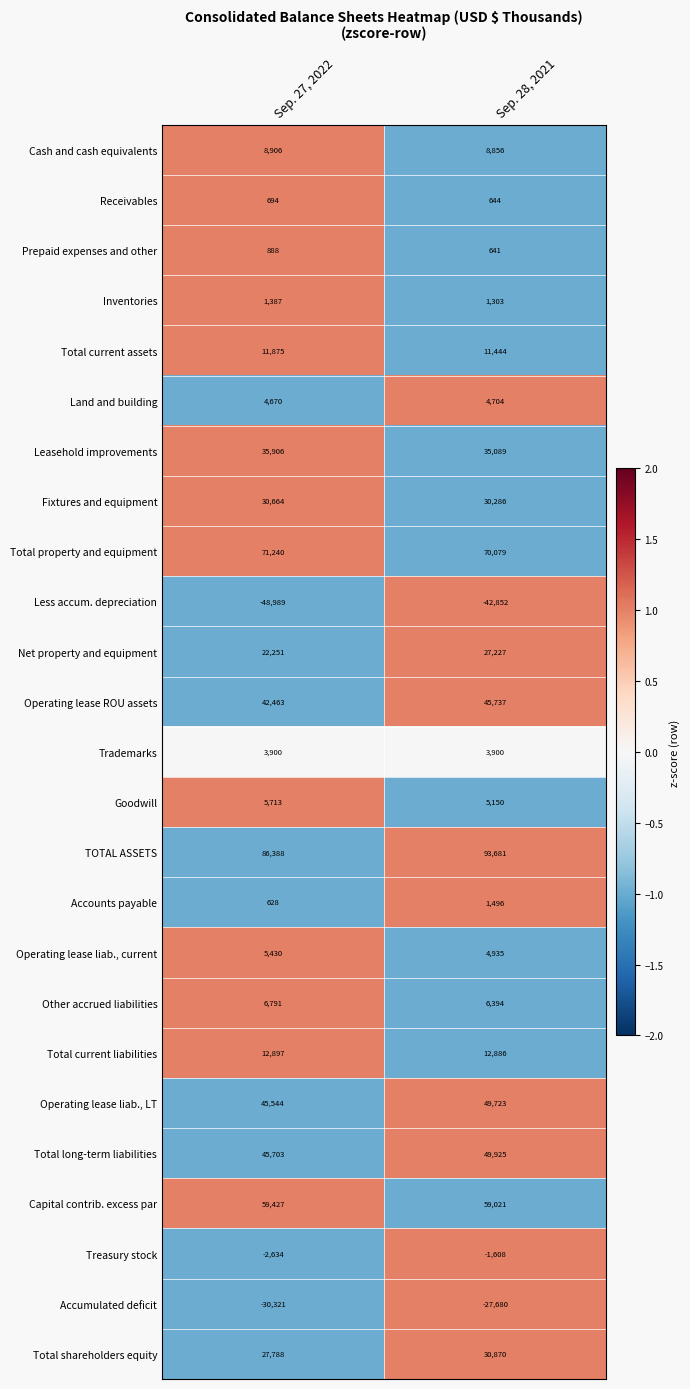

Is it true that Cash and cash equivalents equals 2525 at Sep. 28, 2021?

False